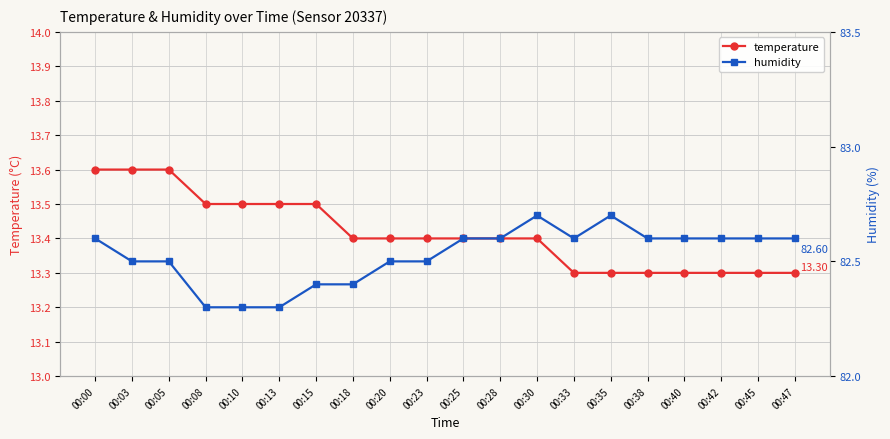

Rank the series by their maximum value, from lowest to highest.

temperature, humidity